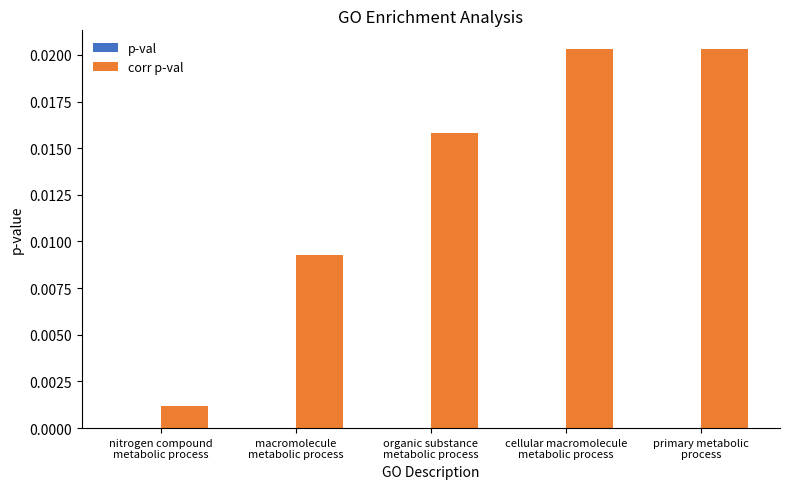

The p-val series shows 0.0 at primary metabolic
process. True or false?

False